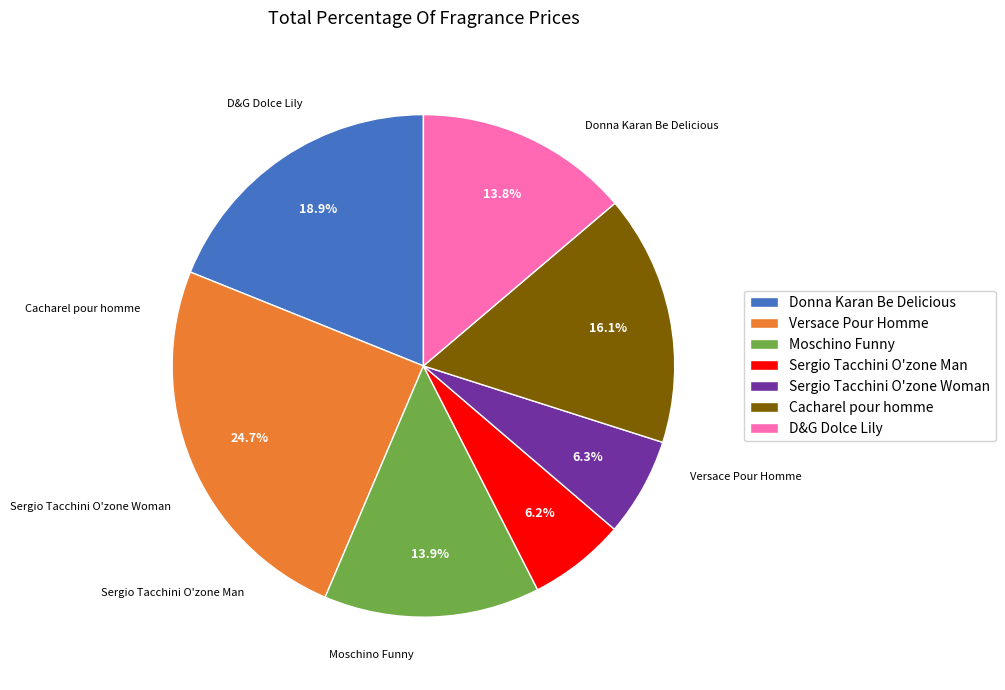

What percentage is NOT represented by Versace Pour Homme?

75.3%